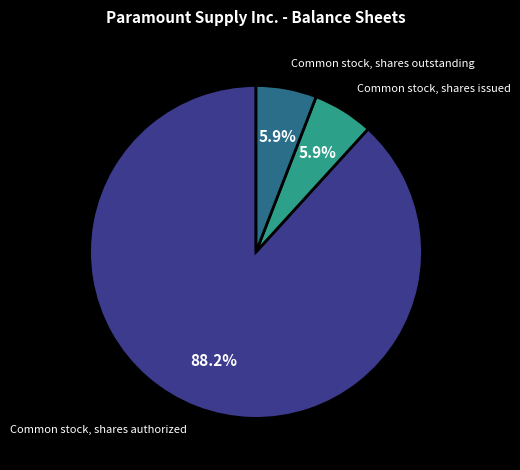

How many slices are in this pie chart?

3